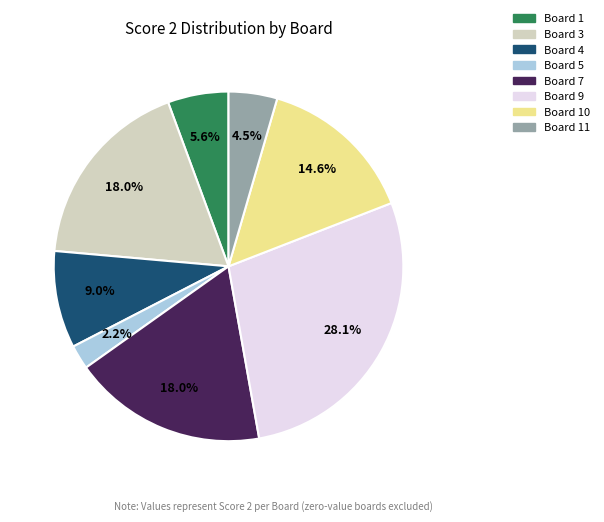

Is there a majority slice in this chart?

No